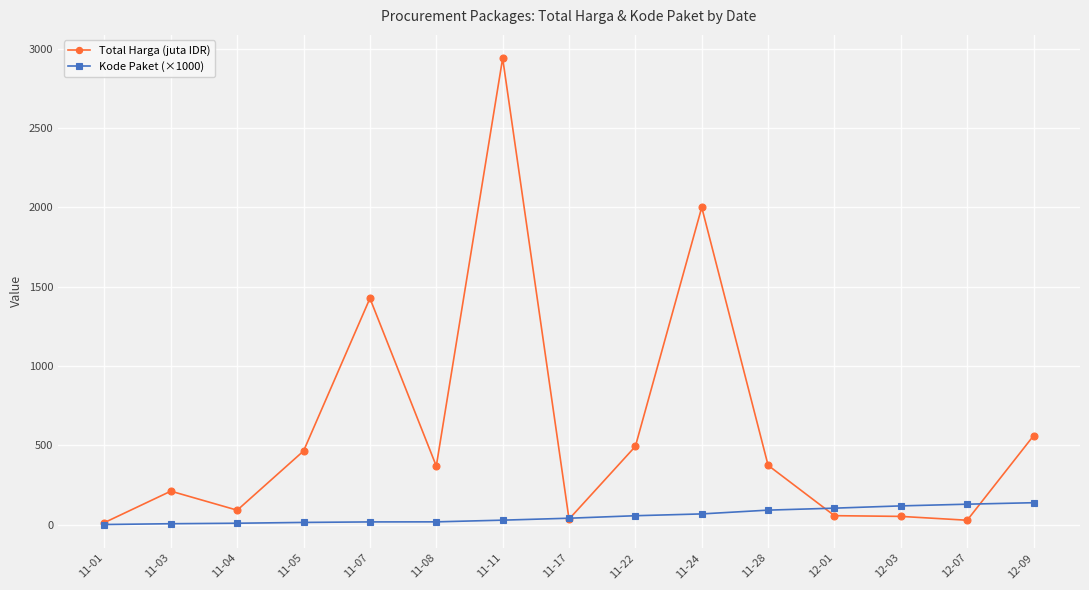

List the series in order of their peak value, lowest first.

Kode Paket (×1000), Total Harga (juta IDR)